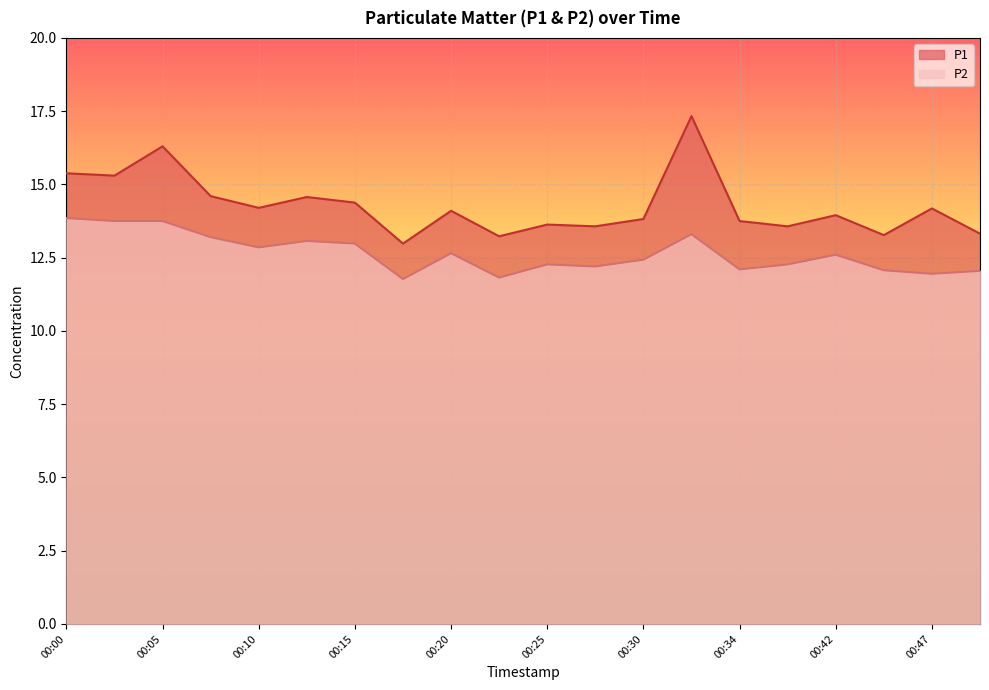

What is the sum of the P1 values at 00:34 and 00:03?

29.1